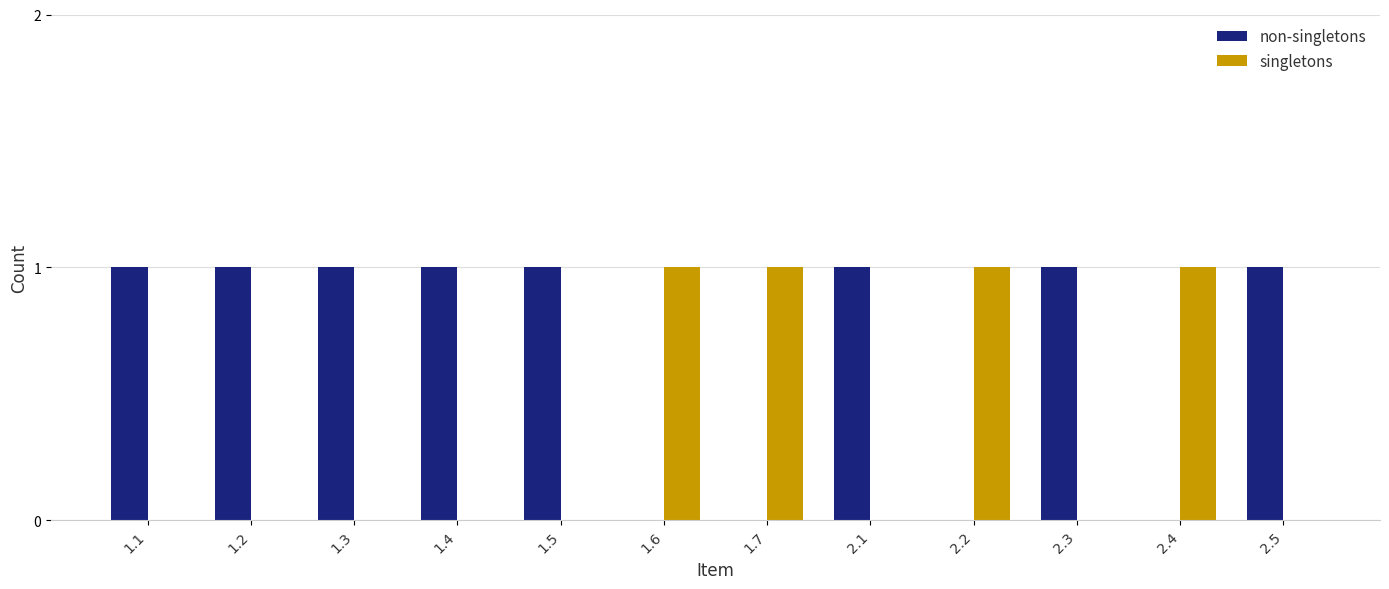

The value of non-singletons at 2.2 is 0. True or false?

True